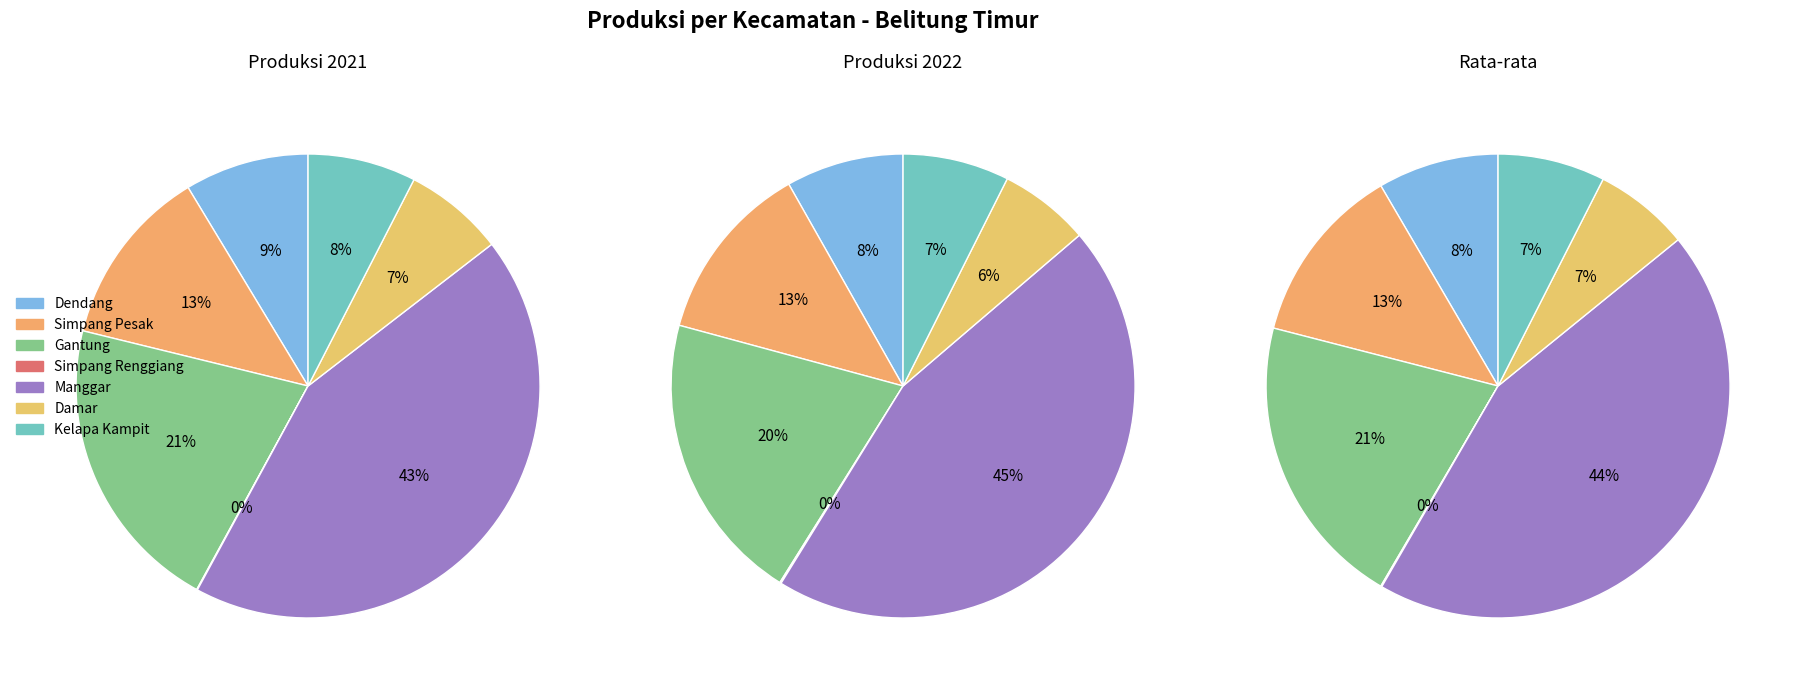

What is the total percentage of Manggar and Simpang Renggiang?

43.4%